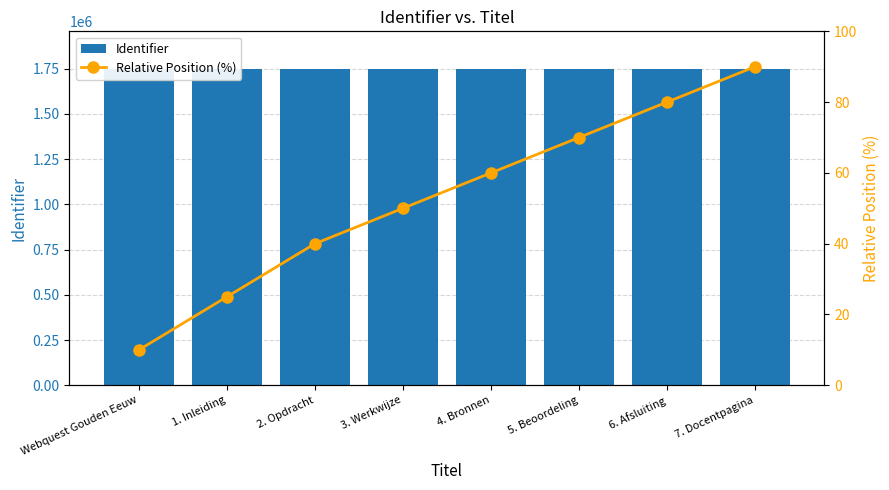

What is the sum of all Relative Position (%) values?

425